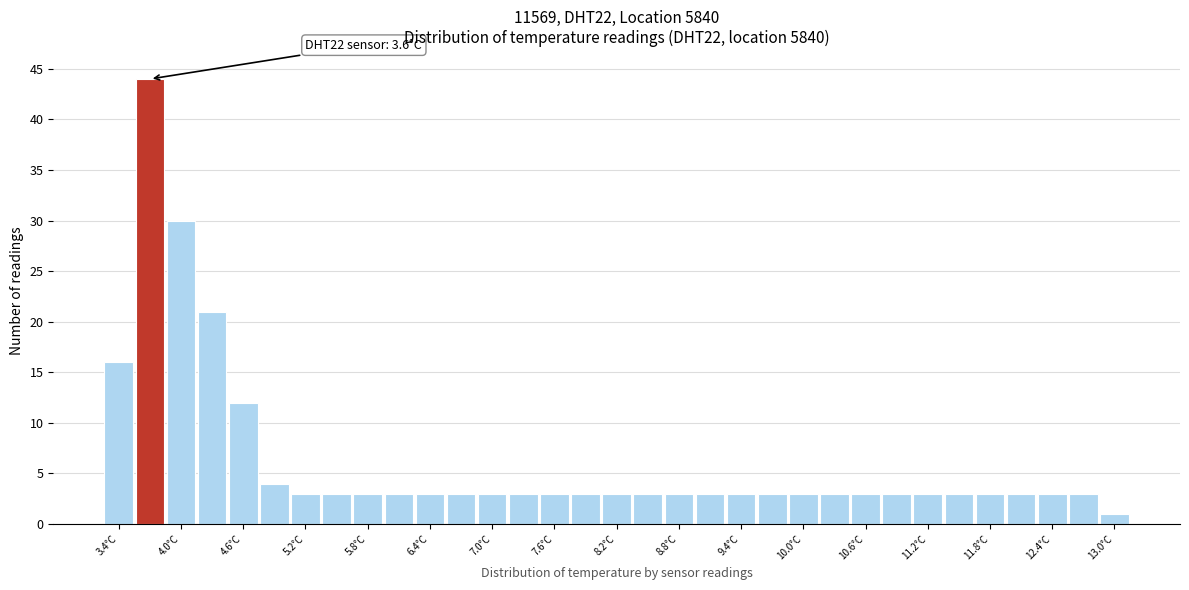

Read against the x-axis, roughly where is the centre of the tallest bar?

3.7